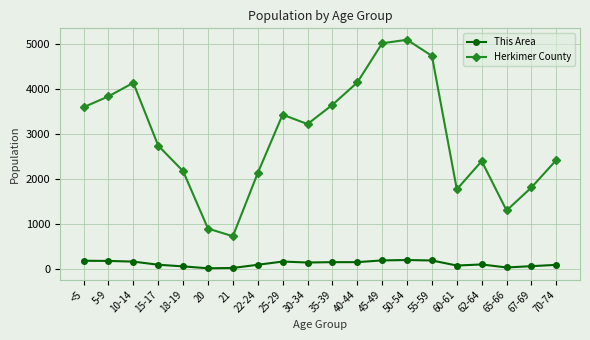

The This Area series shows 202 at 50-54. True or false?

True